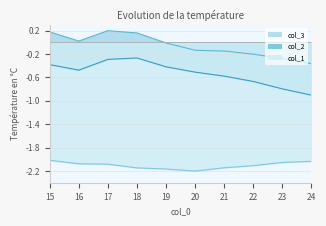

Is the value of col_3 at 23 greater than the value of col_2 at 23?

Yes